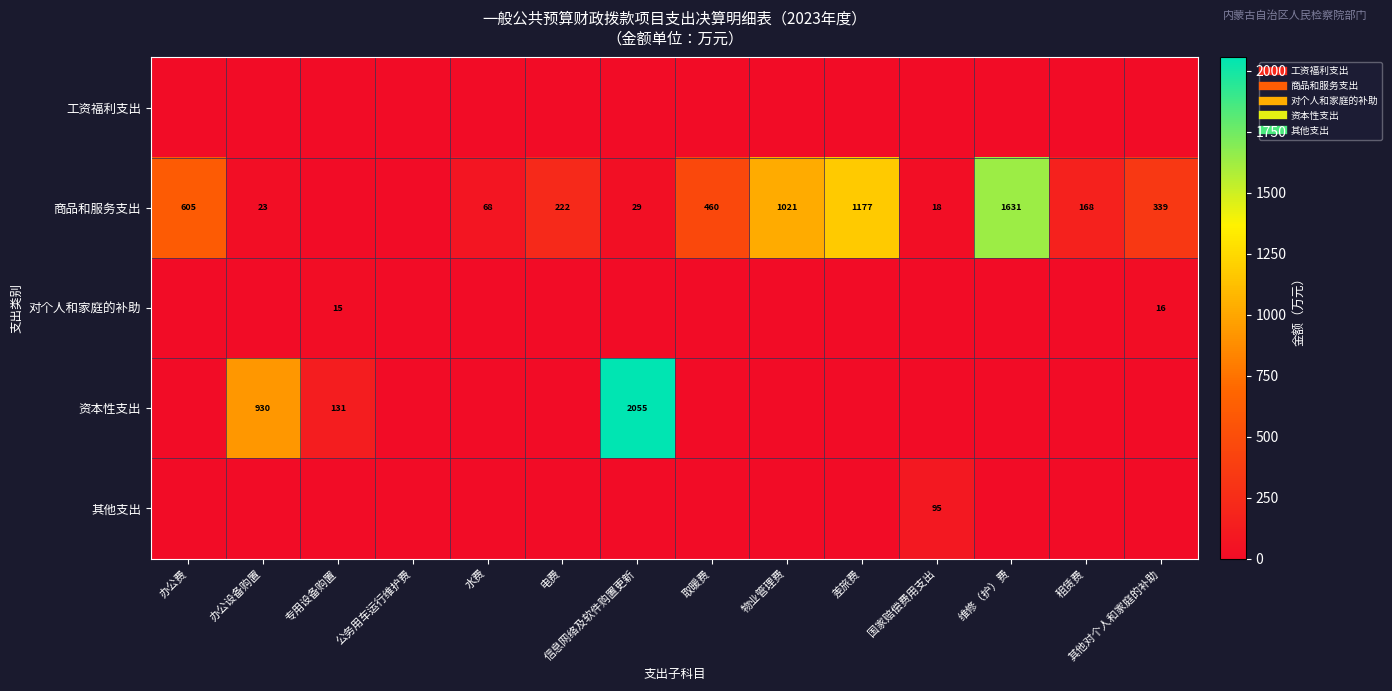

What is the total value across all series at 办公费?

605.2